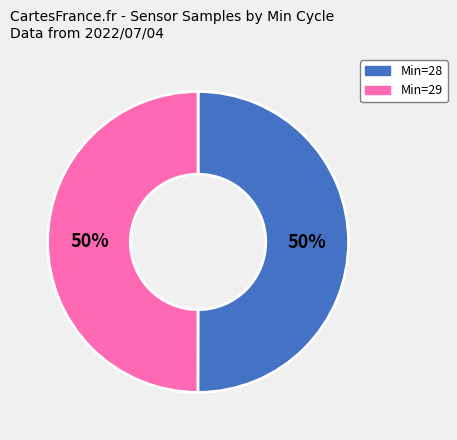

Do Min=29 and Min=28 together represent more than half of the pie?

Yes